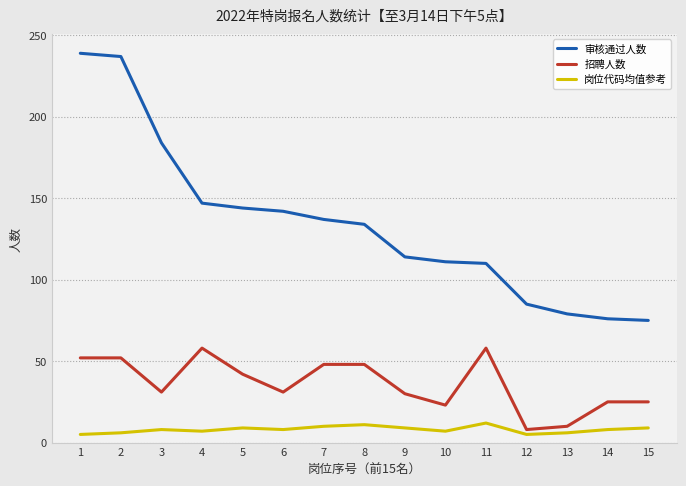

True or false: 审核通过人数 and 岗位代码均值参考 intersect in this chart.

False